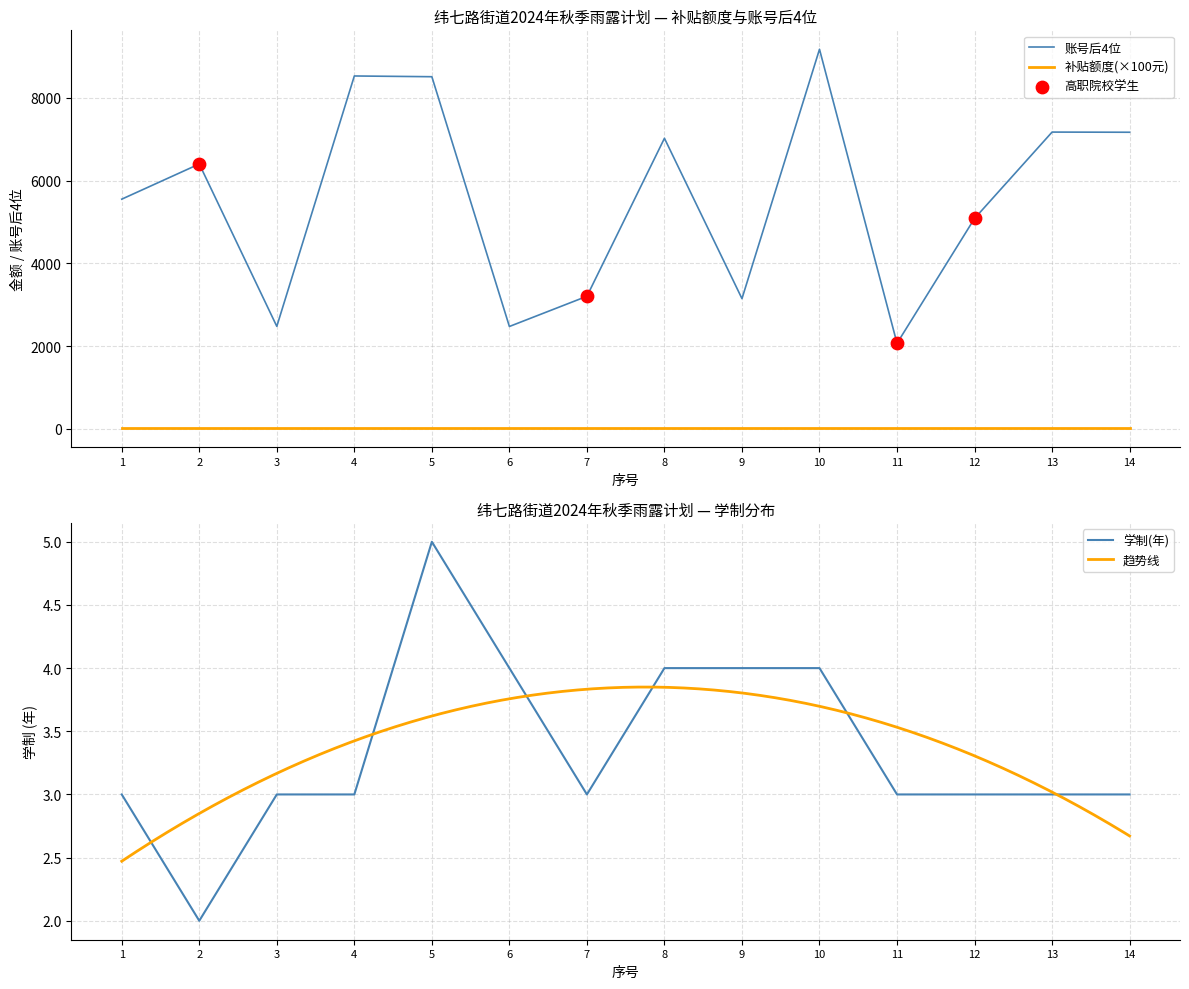

Which series contains the lowest Y value?

学制(年)